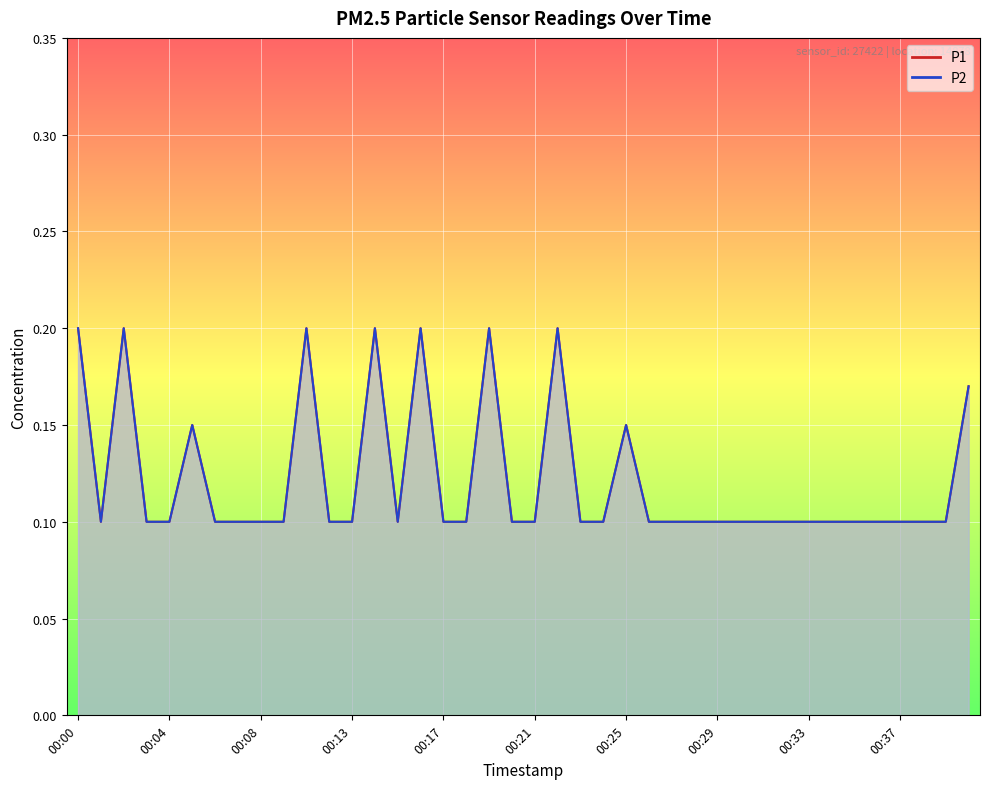

What is the value of the P2 point at the 2nd from the left?

0.1